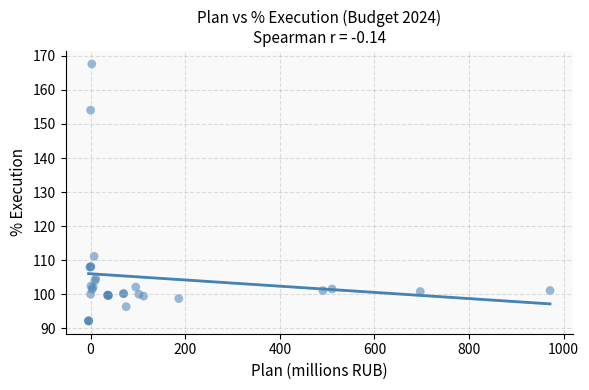

What Y value in the scatter plot is closest to 129?

111.1